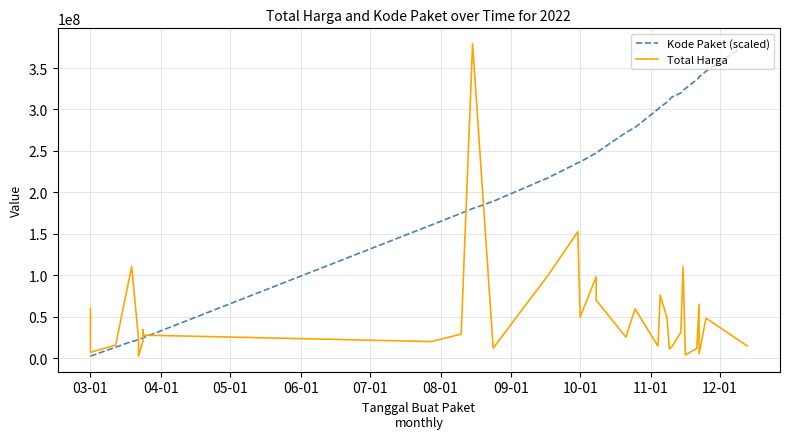

How many interior local valleys does the Total Harga series have?

10